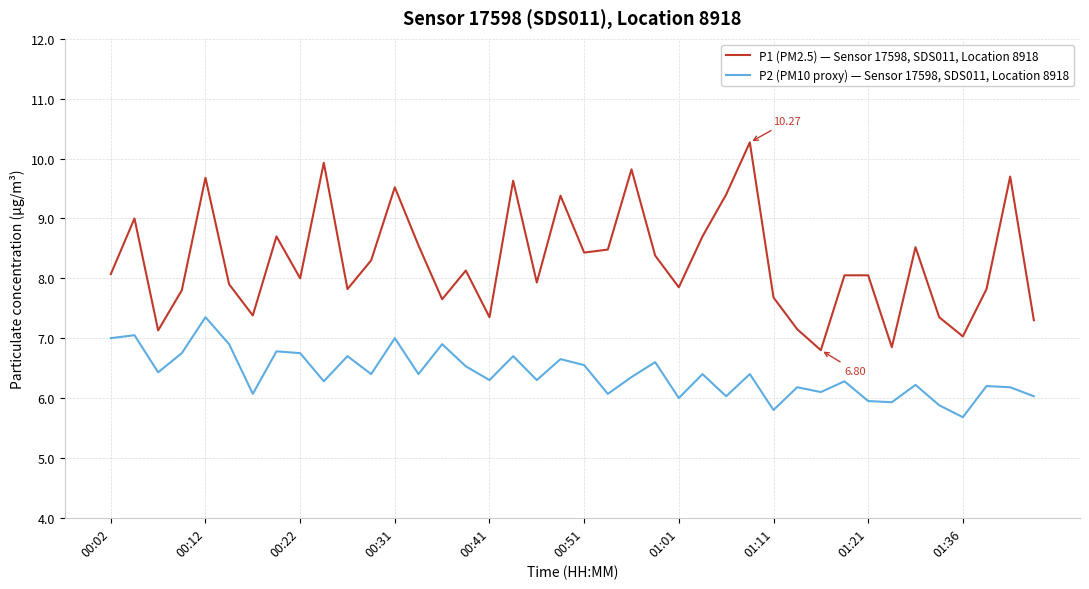

List the series in order of their peak value, lowest first.

P2 (PM10 proxy) — Sensor 17598, SDS011, Location 8918, P1 (PM2.5) — Sensor 17598, SDS011, Location 8918